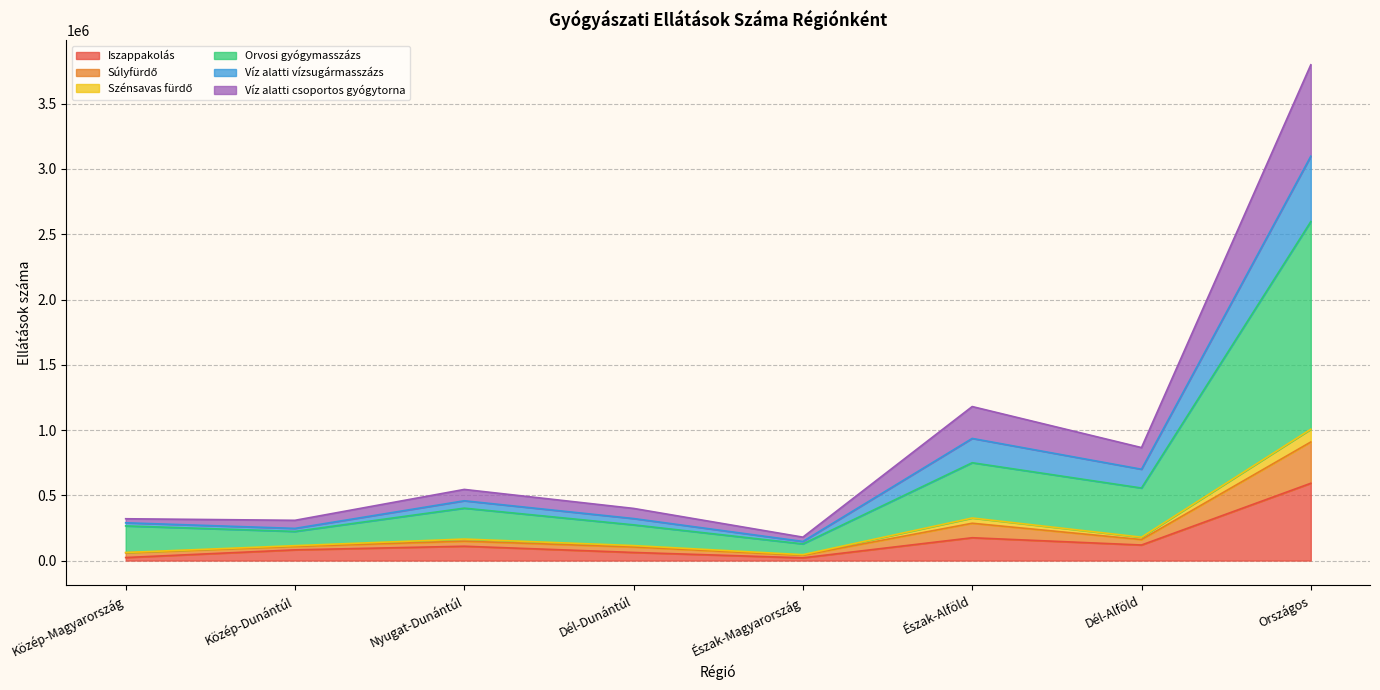

At which category does the chart reach its peak across all series?

Országos